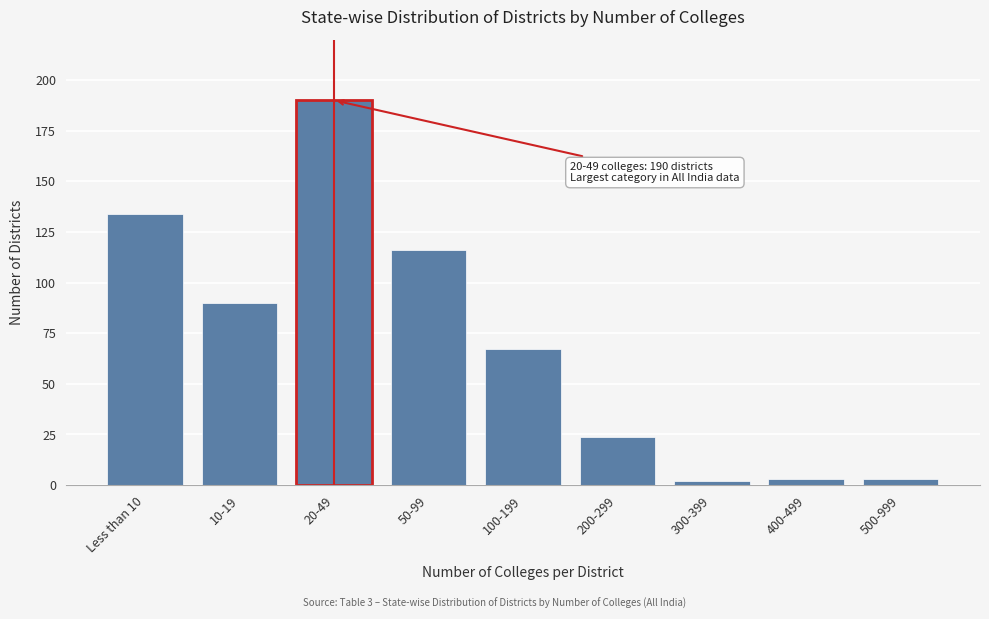

Reading left to right, transcribe all the data shown in this chart.

134	90	190	116	67	24	2	3	3